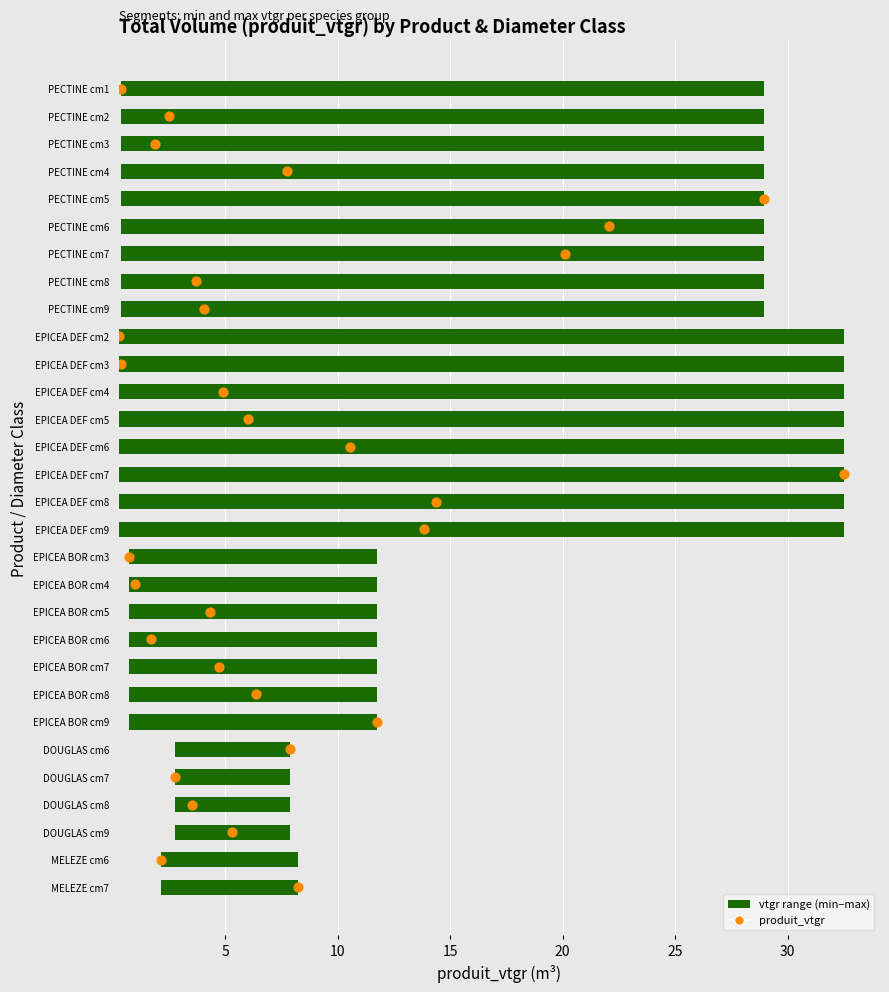

Is the value of produit_nbre at 16 greater than the value of produit_vtgr at 28?

No